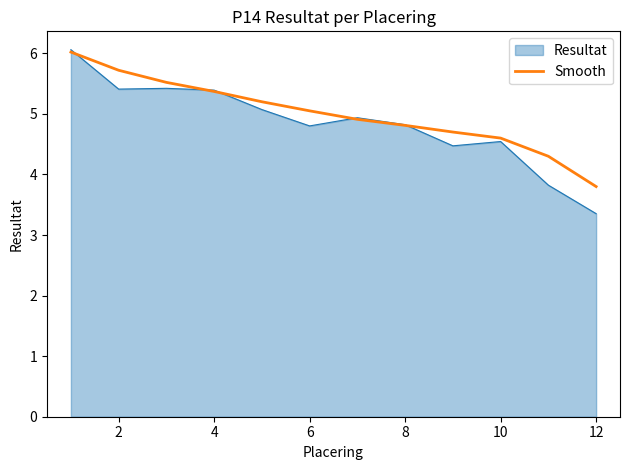

Which series has the largest range (max minus min)?

Resultat